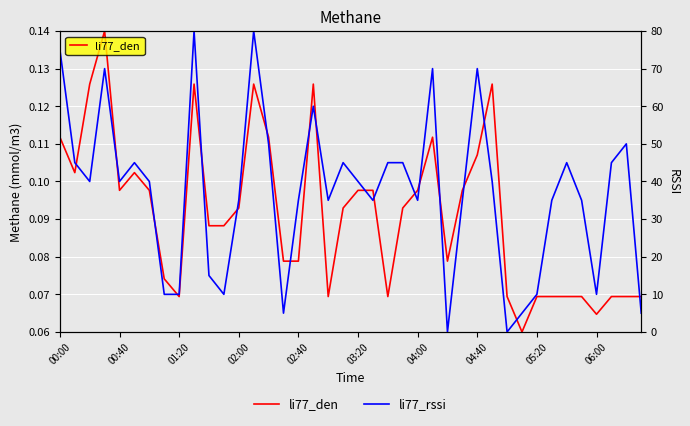

What is the approximate value of li77_rssi at 22?

45.0